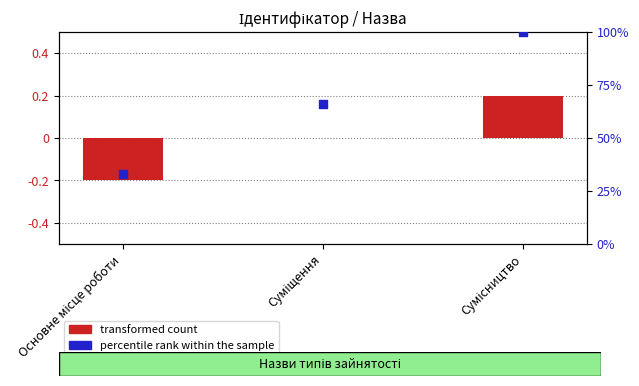

Is the value of percentile rank within the sample at Суміщення greater than the value of transformed count at Суміщення?

Yes